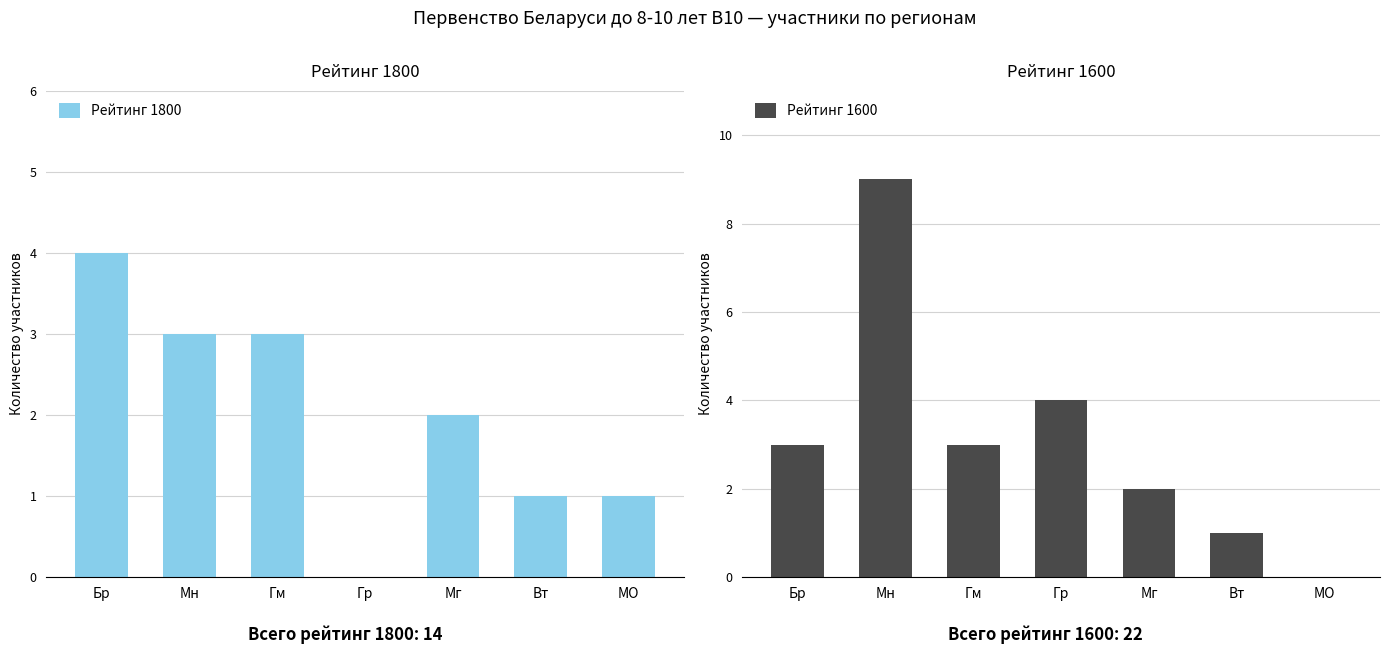

List the labels in order of Рейтинг 1600 value, smallest first.

МО, Вт, Мг, Бр, Гм, Гр, Мн